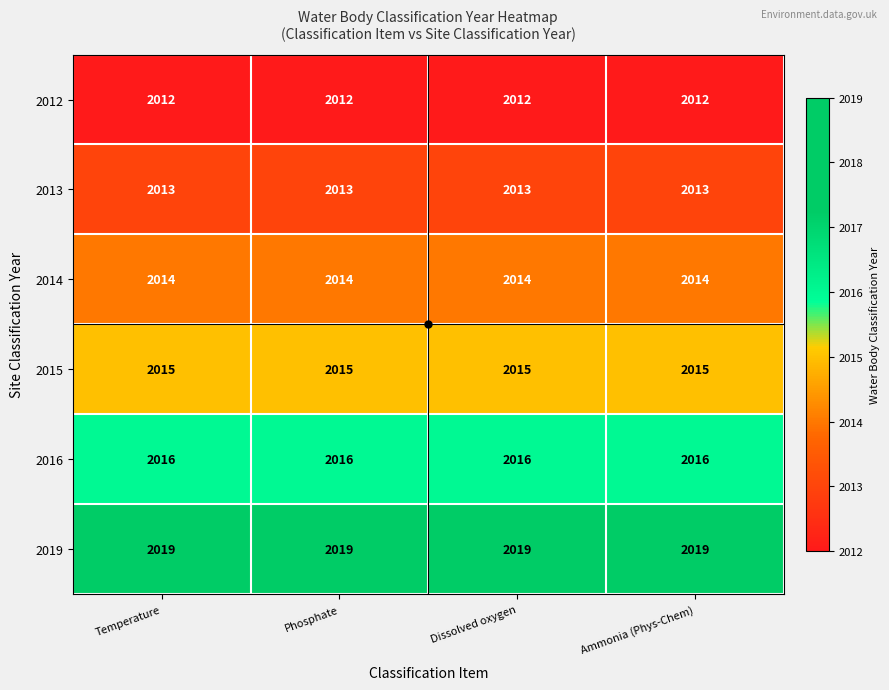

What is the difference between the highest and lowest values at Ammonia (Phys-Chem)?

7